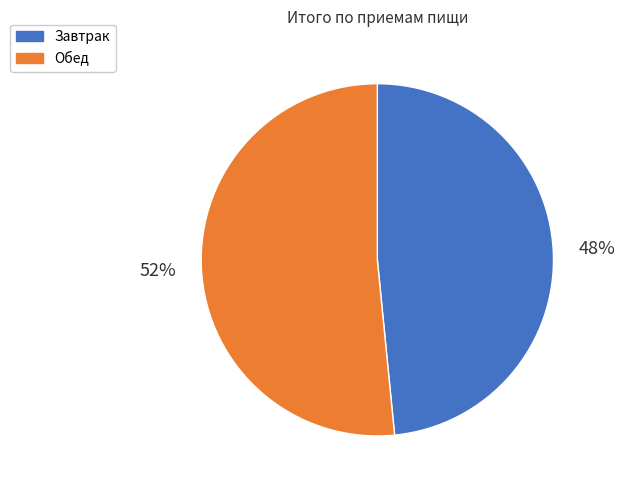

Count the number of slices in the pie.

2